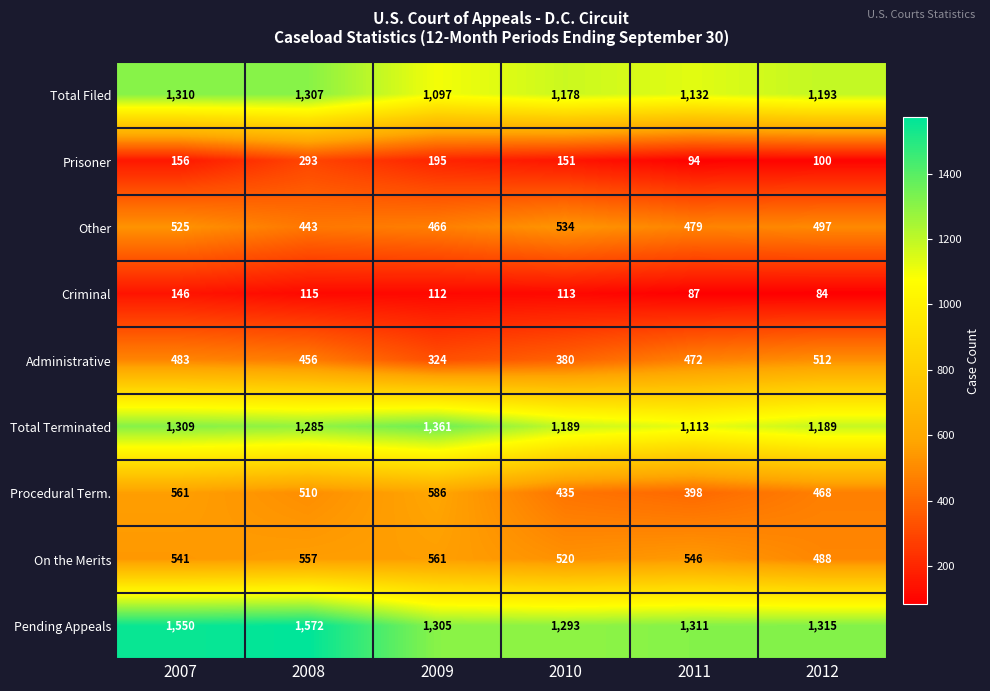

Count the number of data series in this chart.

9